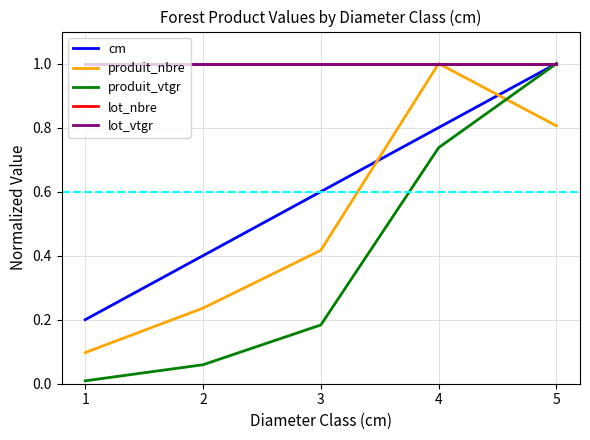

Does the chart display data point markers on the line(s)?

No